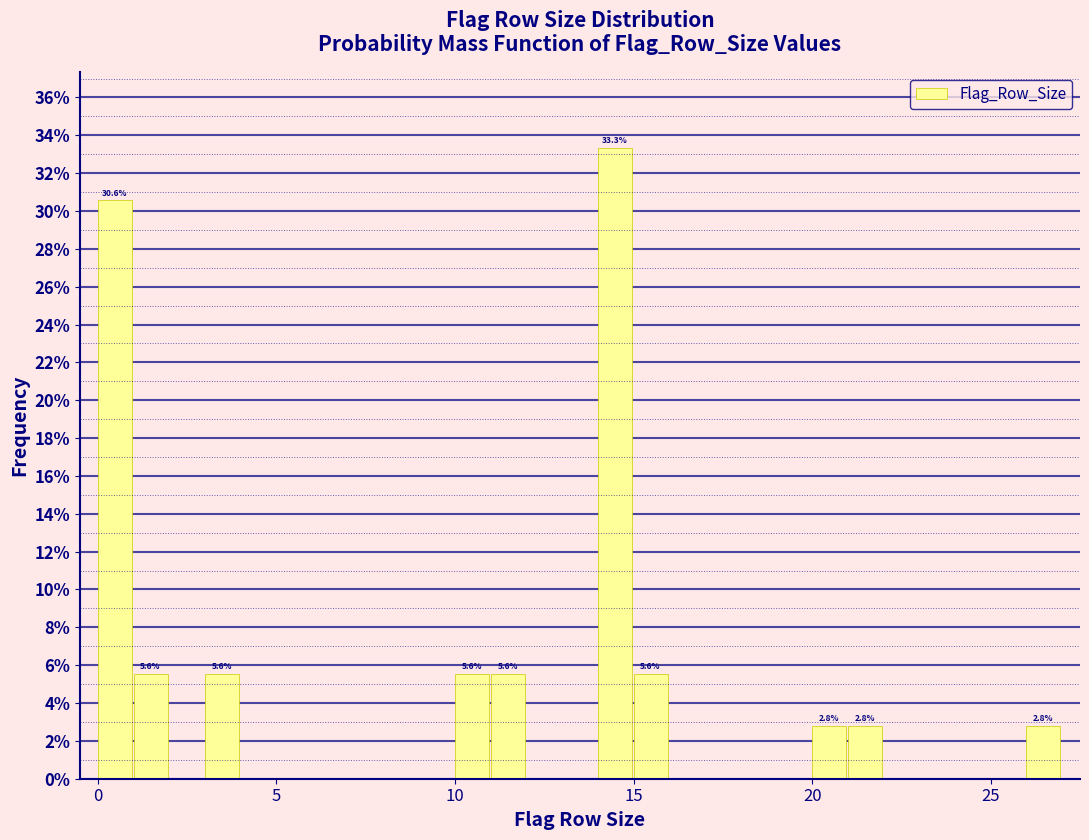

Around what value on the x-axis is the tallest bar? Give the approximate position of its centre, as read against the axis.

14.5